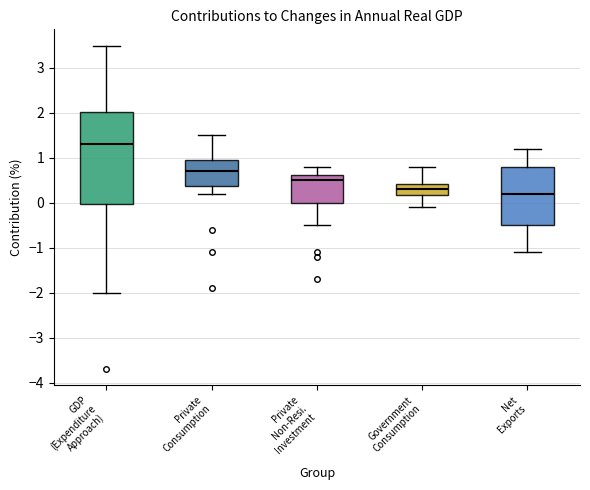

Comparing the boxes themselves (not the whiskers), which one is the tallest?

GDP (Expenditure Approach)